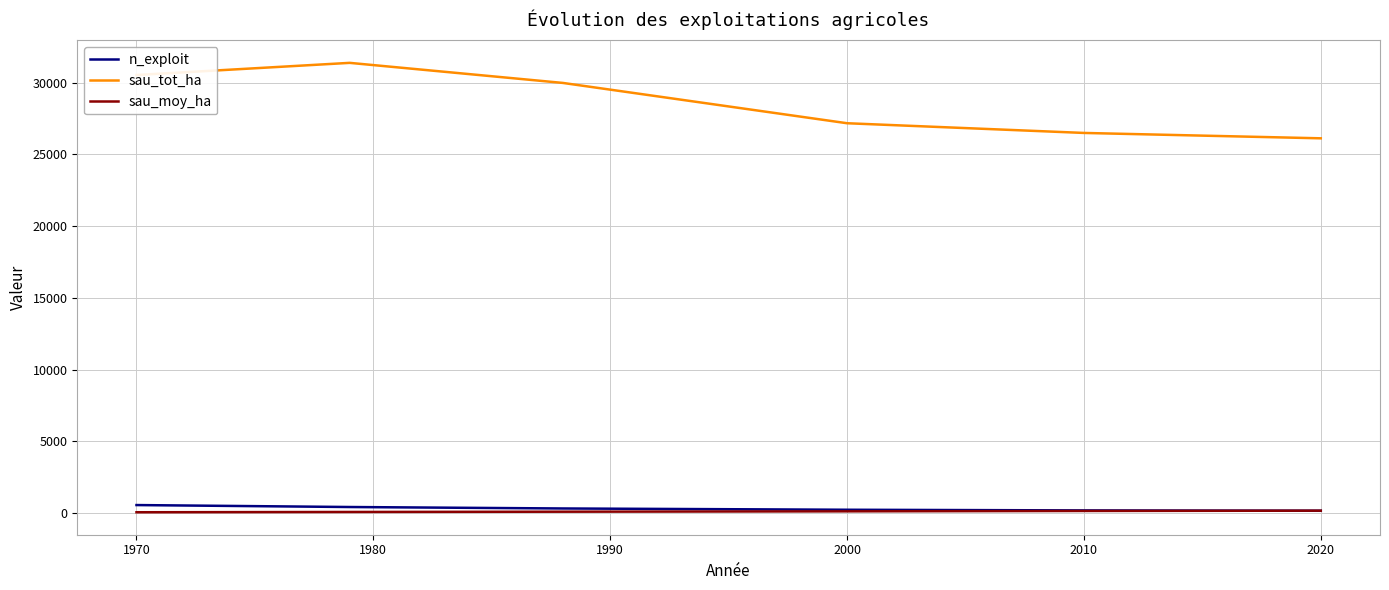

True or false: sau_tot_ha and sau_moy_ha intersect in this chart.

False